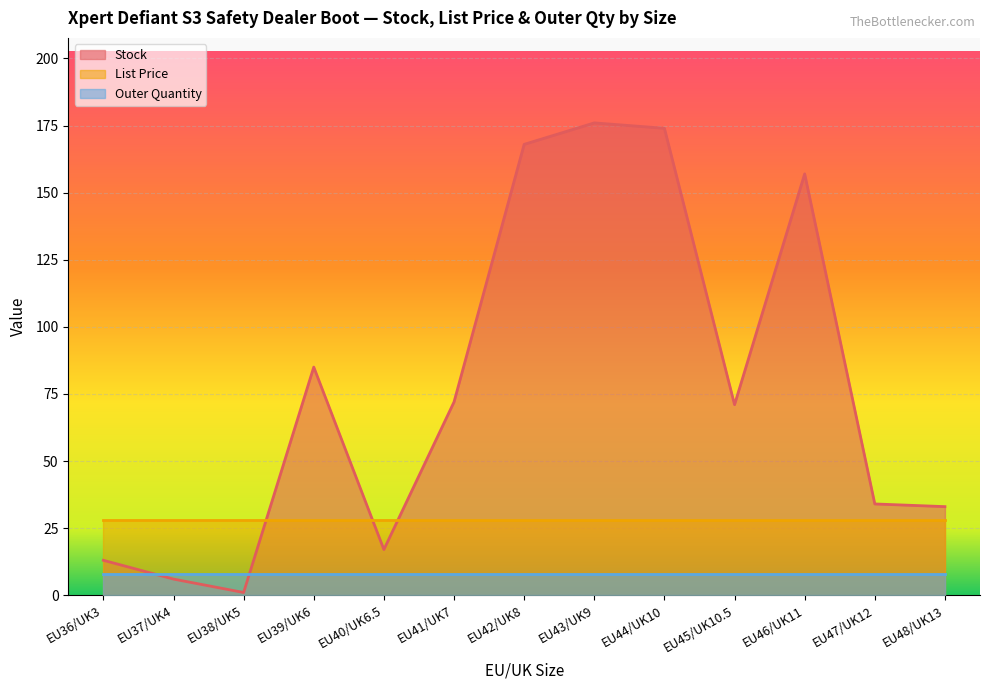

Rank the series at EU44/UK10 from lowest to highest value.

Outer Quantity, List Price, Stock